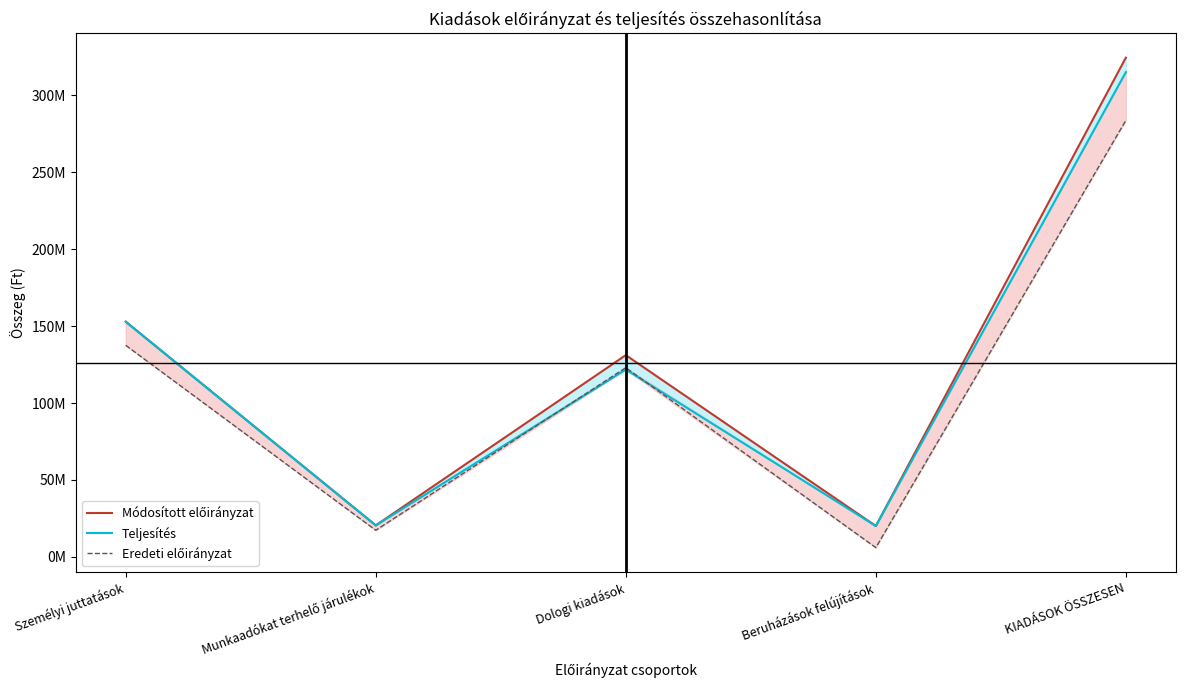

True or false: Teljesítés and Eredeti előirányzat cross at least once.

True